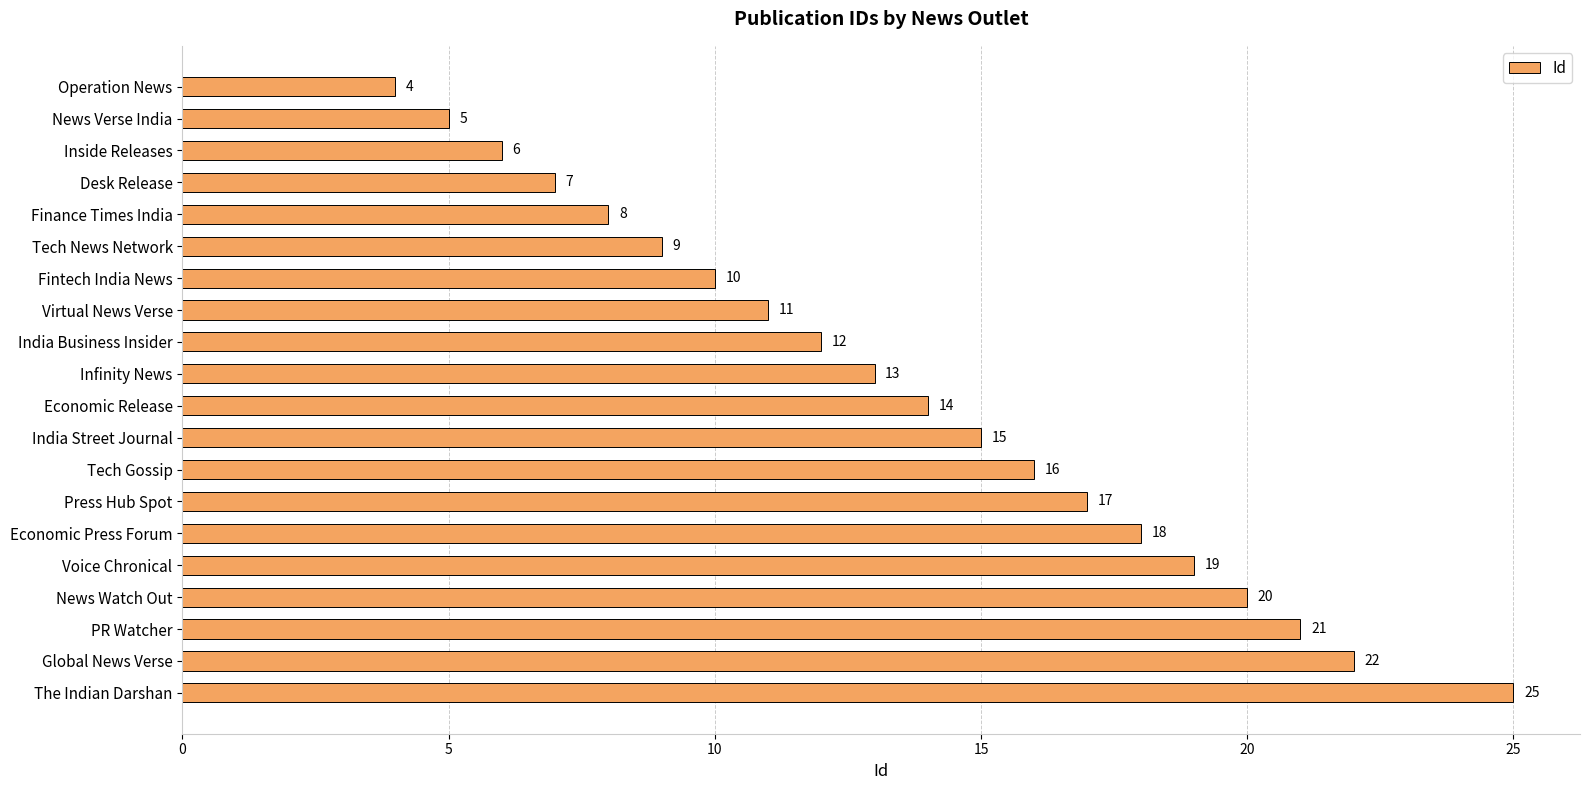

What is the approximate value at Desk Release, to the nearest 5?

5